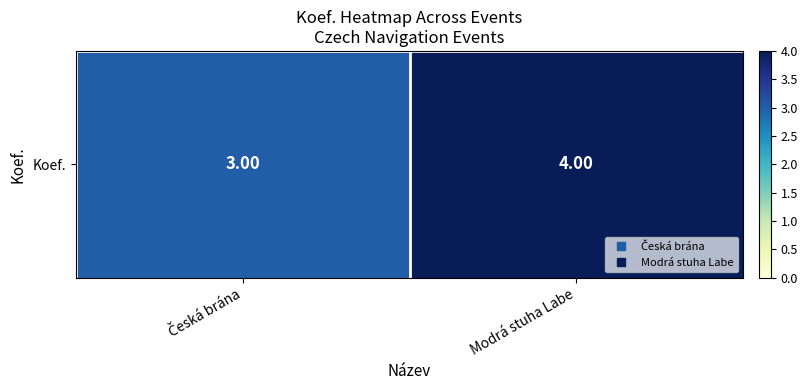

Count the values in the range 3 to 4.

2